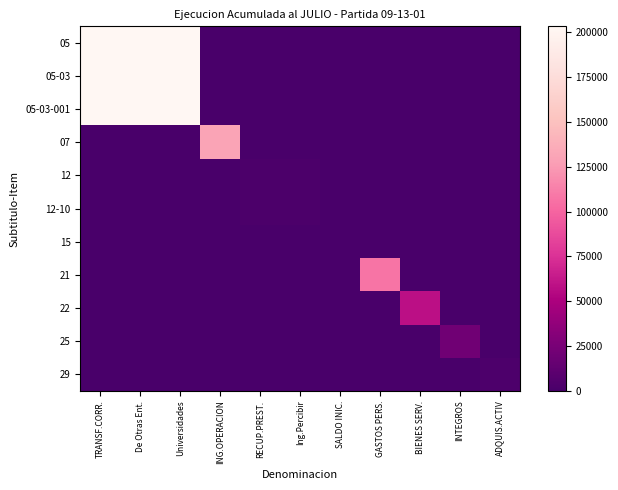

Which series has the largest total across all categories?

05